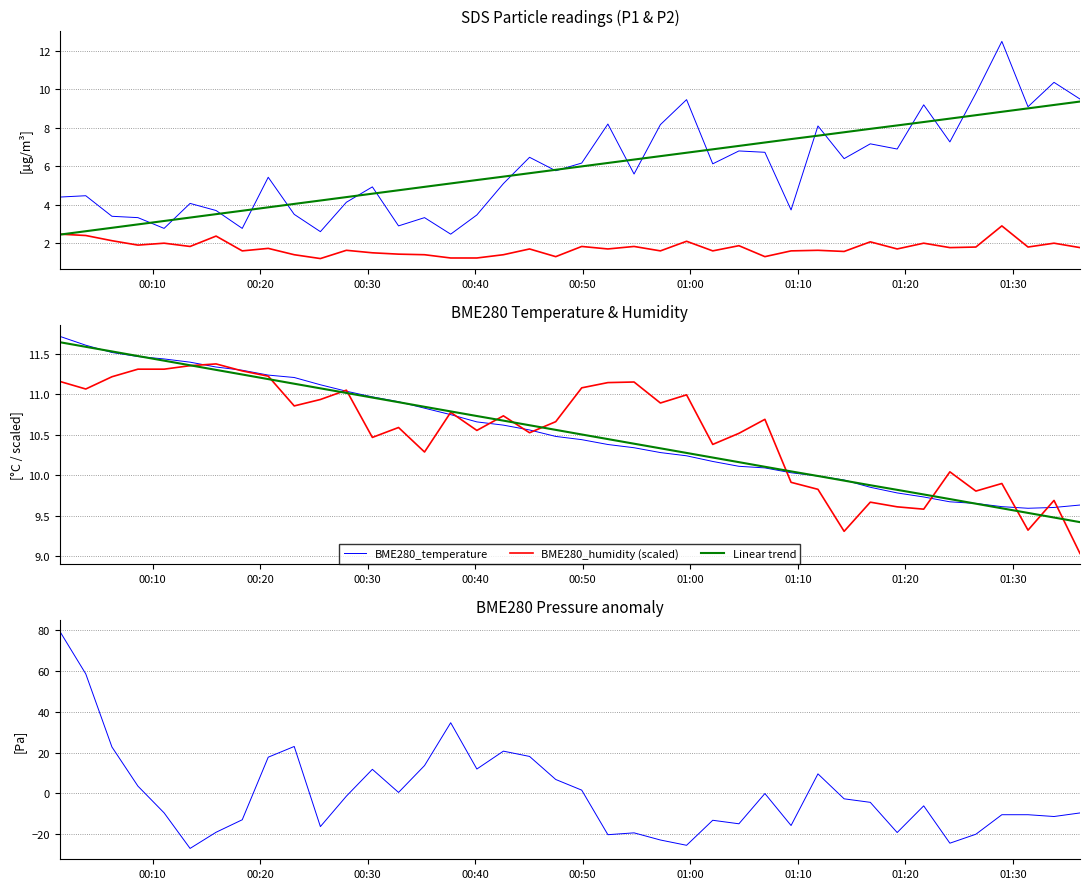

What is the maximum value shown in the chart?

79.4